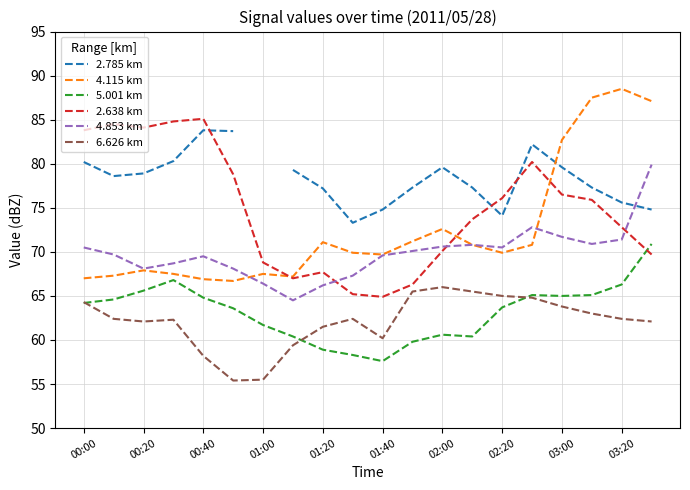

True or false: 6.626 km has a value of 62.1 at 00:20.

True